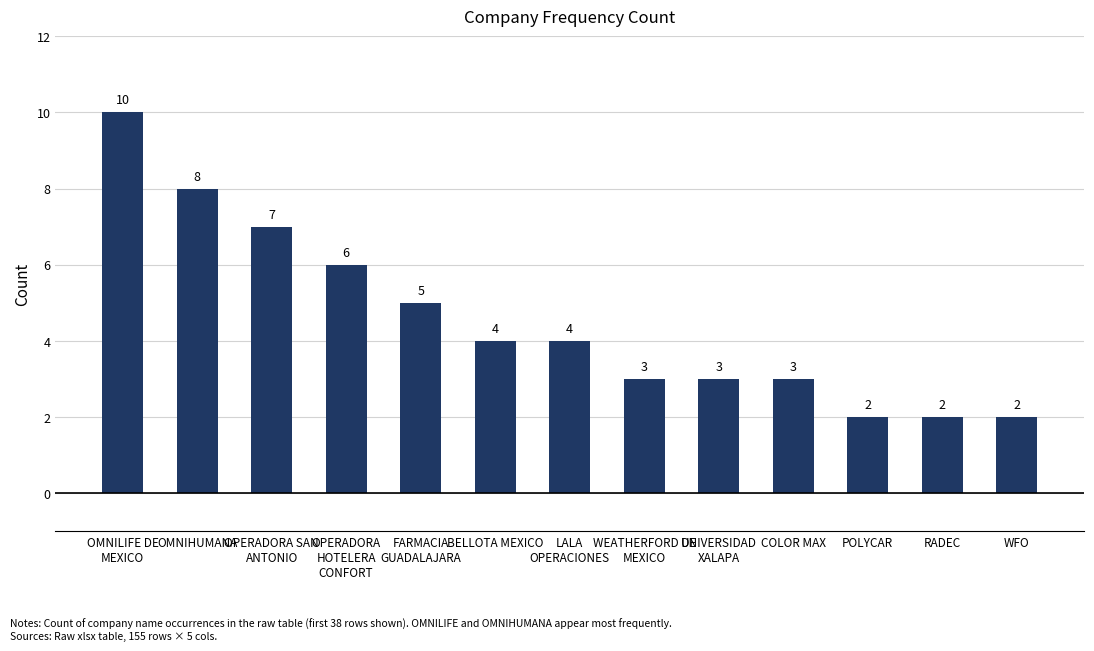

What is the label of the 9th bar from the right?

FARMACIA
GUADALAJARA